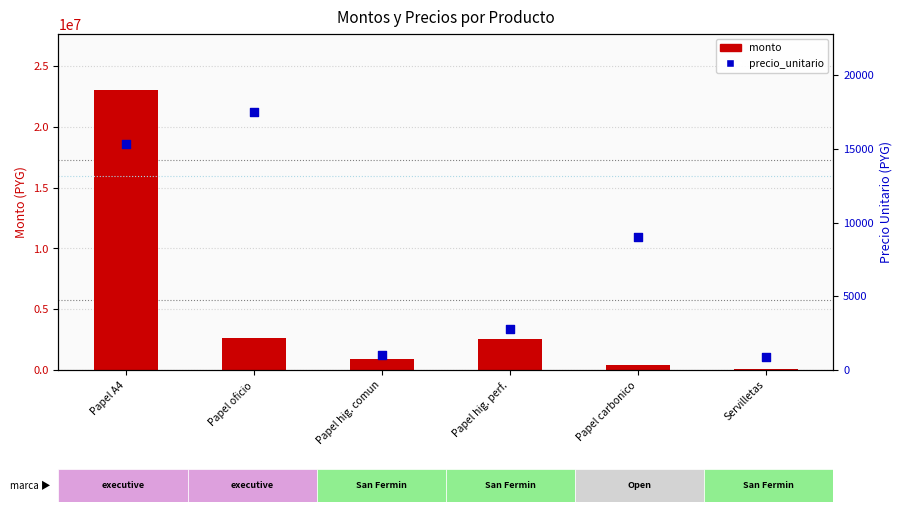

Is the value of monto at Papel carbonico greater than the value of precio_unitario at Papel hig. comun?

Yes